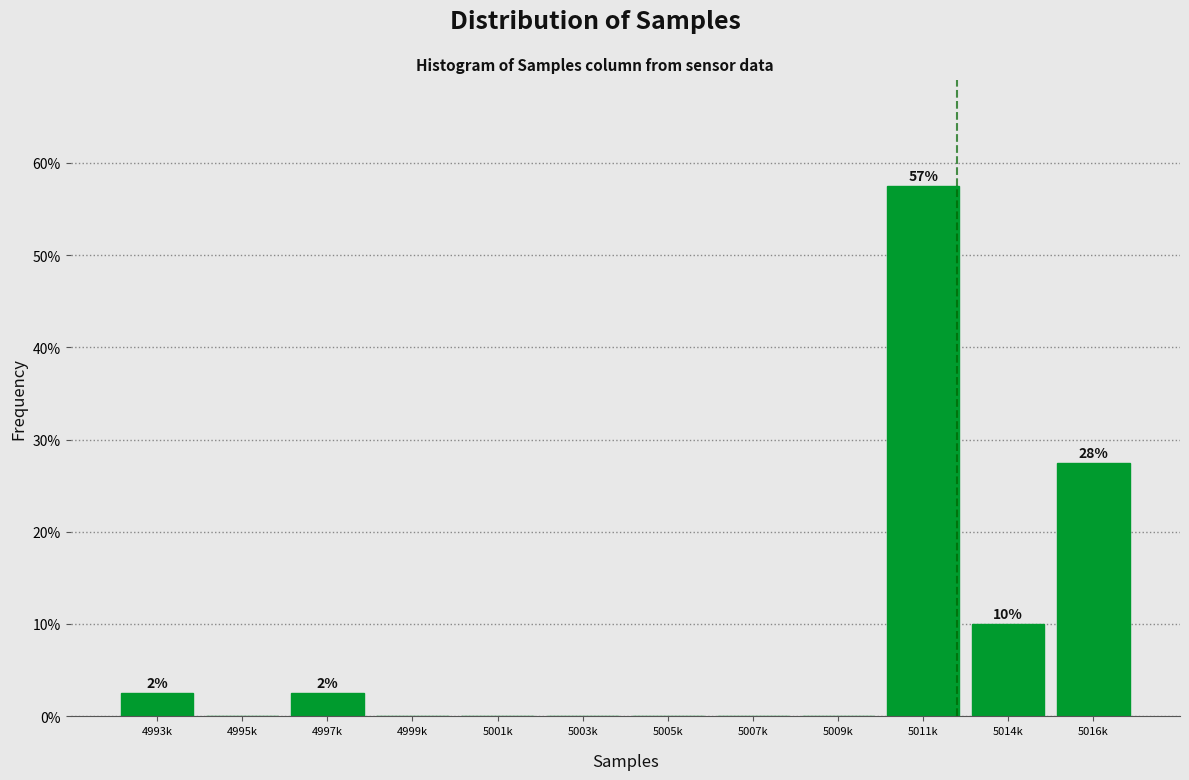

What is the maximum value shown in the chart?

57.5